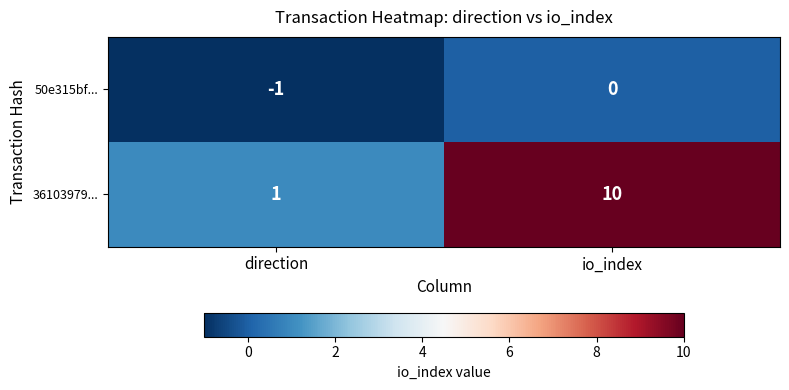

The 36103979... series shows 14 at io_index. True or false?

False